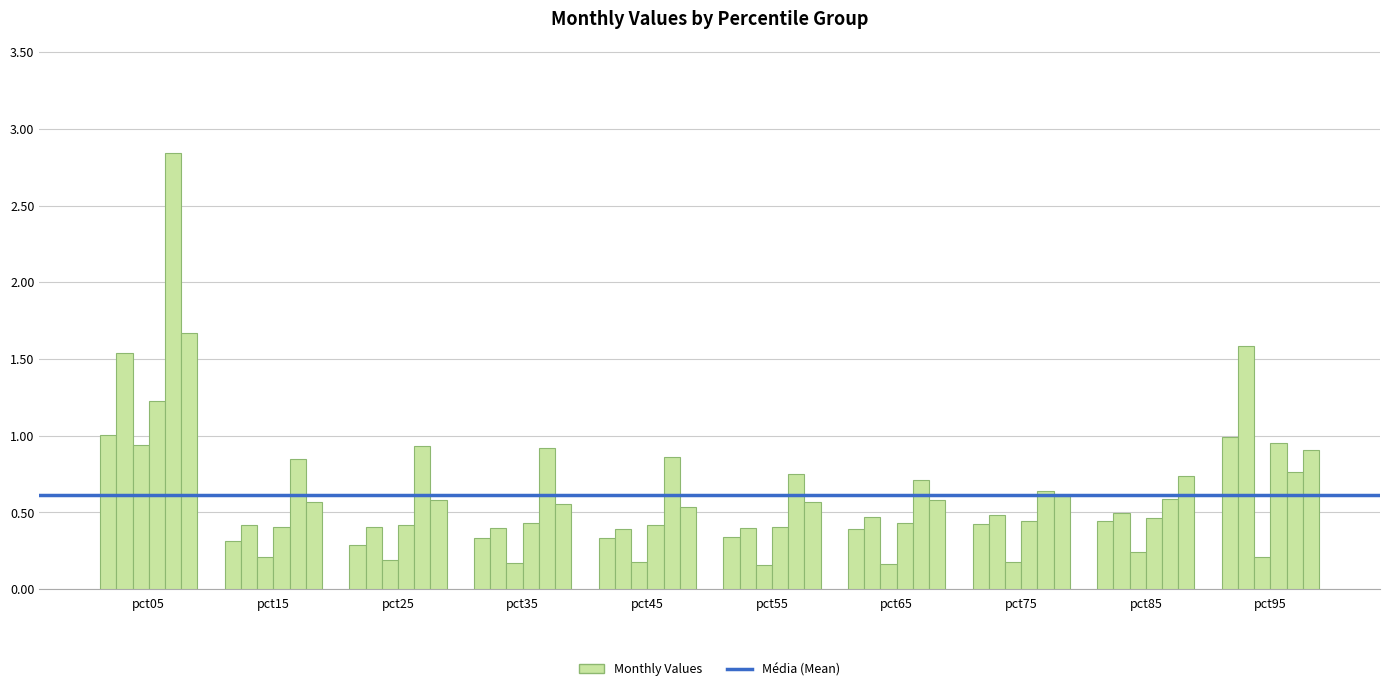

How many distinct data groups are displayed?

6